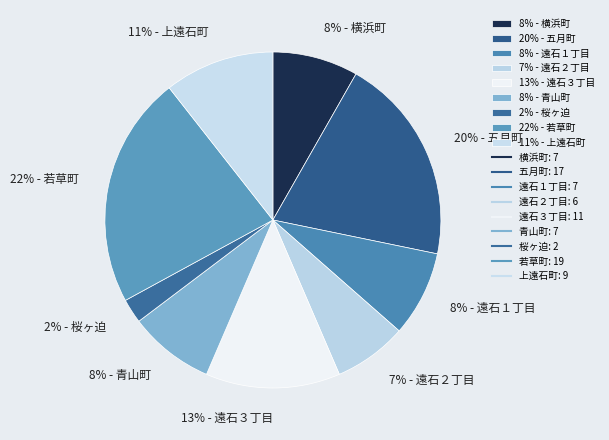

To the nearest percent, what portion does 8% - 青山町 represent?

8%